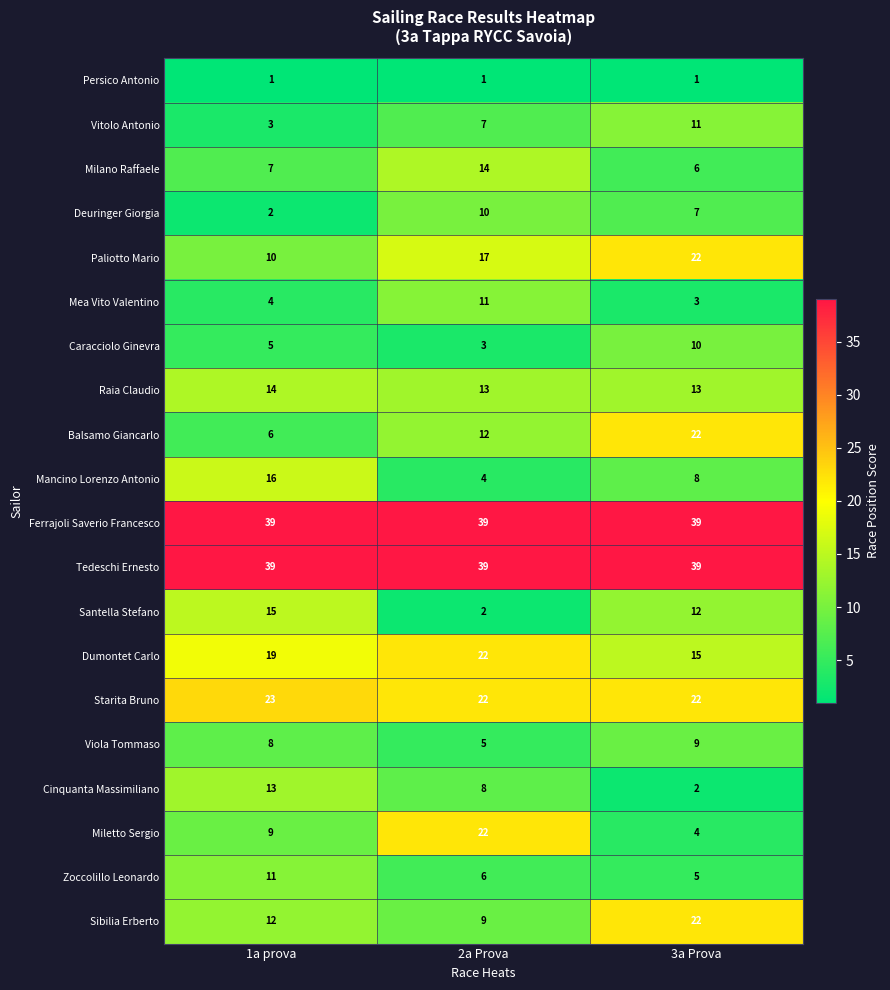

At how many categories does at least one series exceed 35?

3